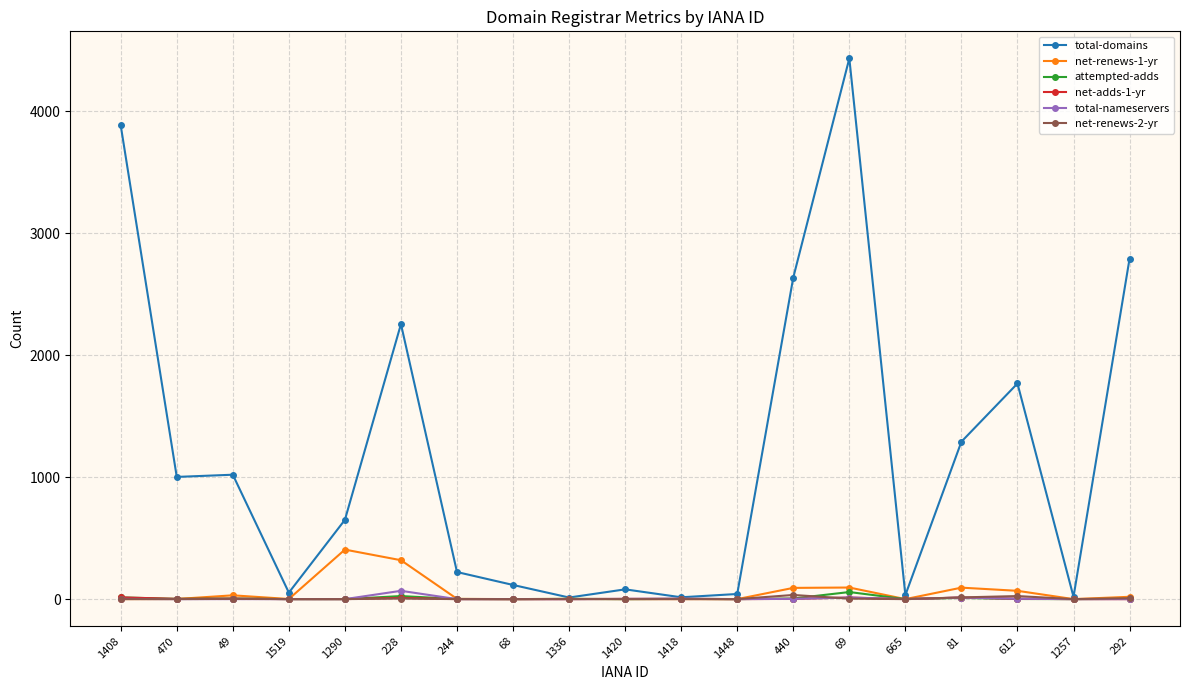

Which series has the widest spread of values?

total-domains